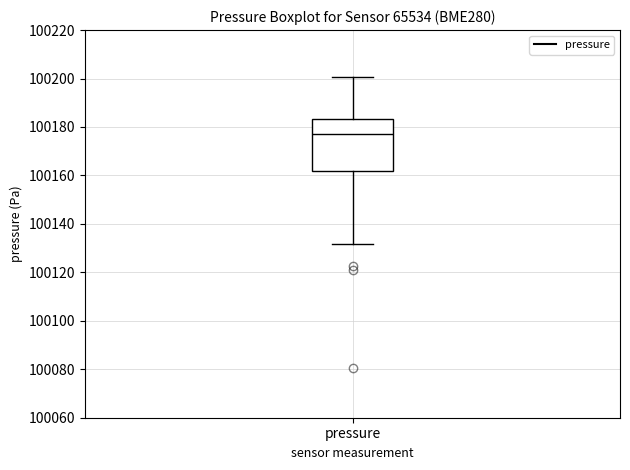

Transcribe this box plot: give where the median line is, the range the box spans, and where the two whiskers end, as read against the y-axis. The values are not printed on the chart, so give them approximately, as read against the axis.

median 100178, box 100162 to 100184, whiskers 100132 to 100200